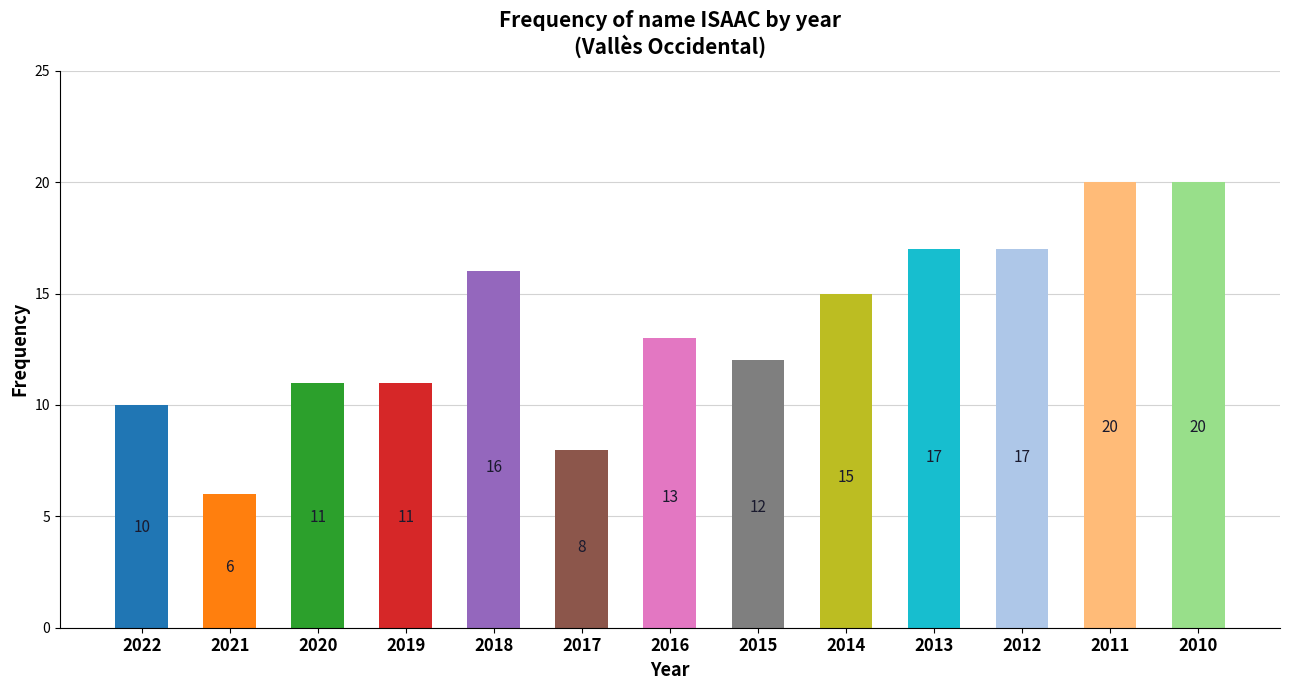

What is the sum of all values?

176